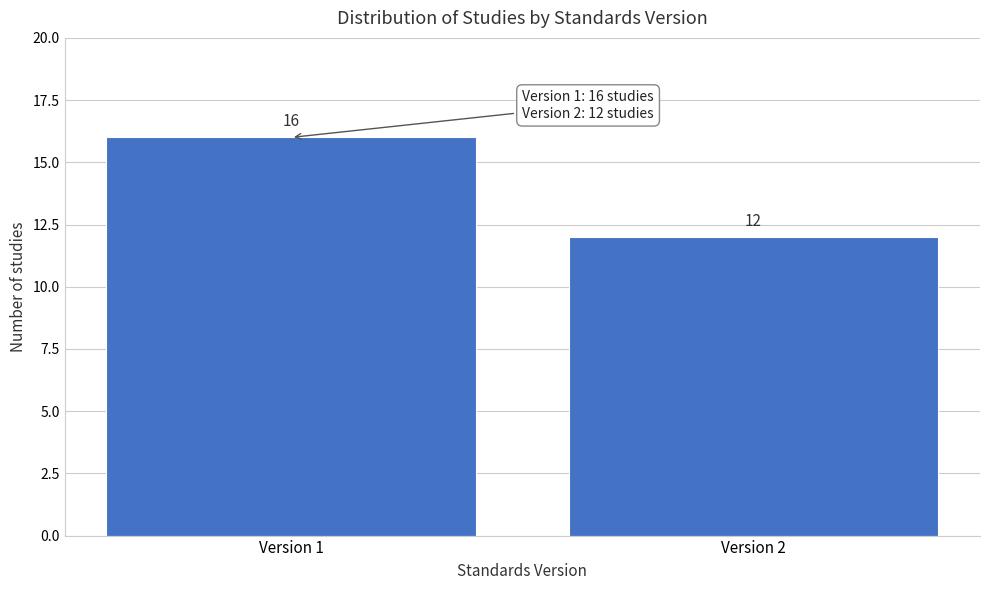

Reading left to right, transcribe all the data shown in this chart.

Version 1=16	Version 2=12